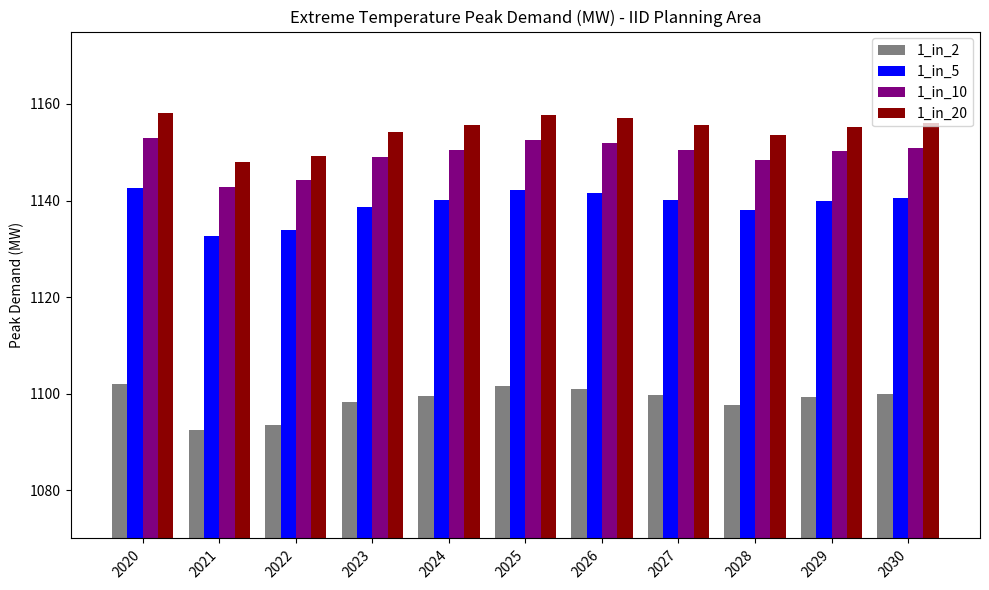

What is the sum of the 1_in_5 values at 2028 and 2029?

2278.0